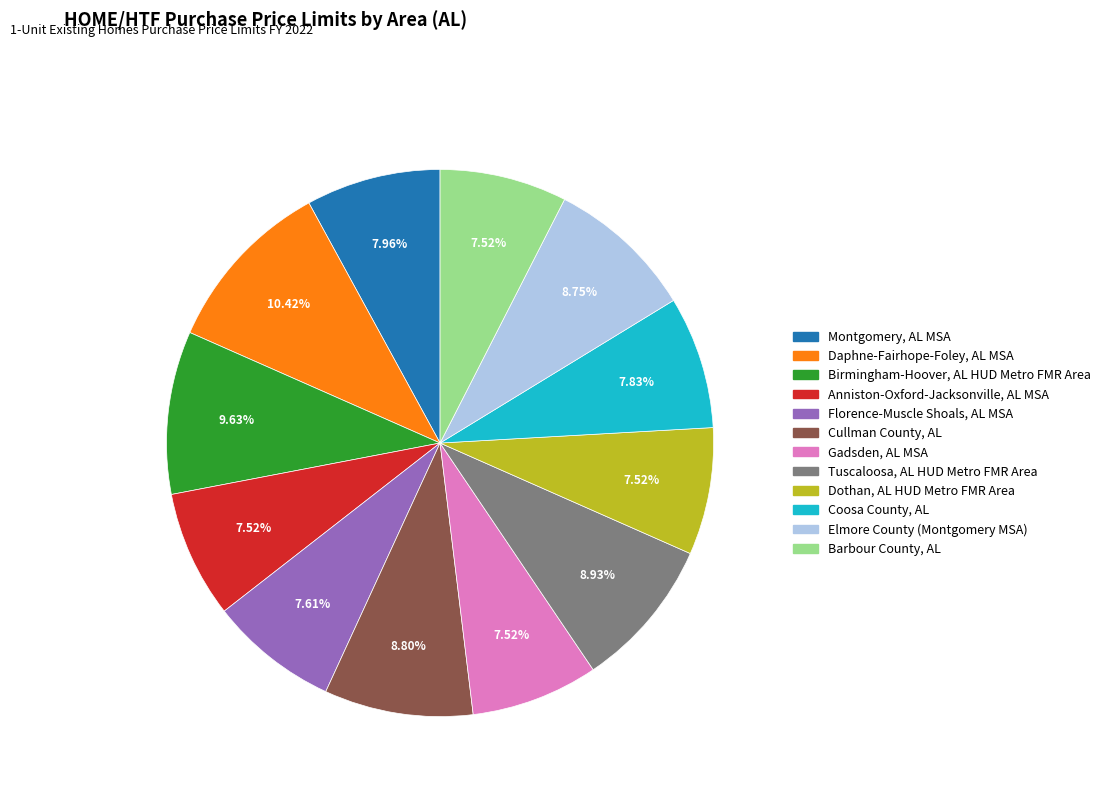

The Tuscaloosa, AL HUD Metro FMR Area slice represents 9% of the pie. True or false?

True